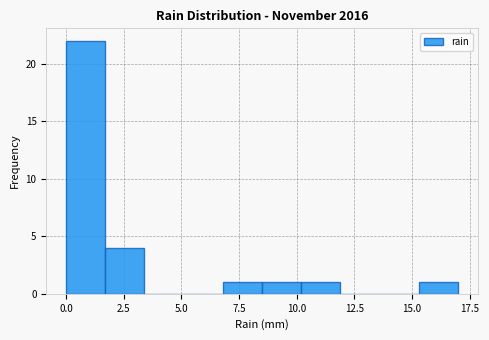

Around what value on the x-axis is the tallest bar? Give the approximate position of its centre, as read against the axis.

1.0